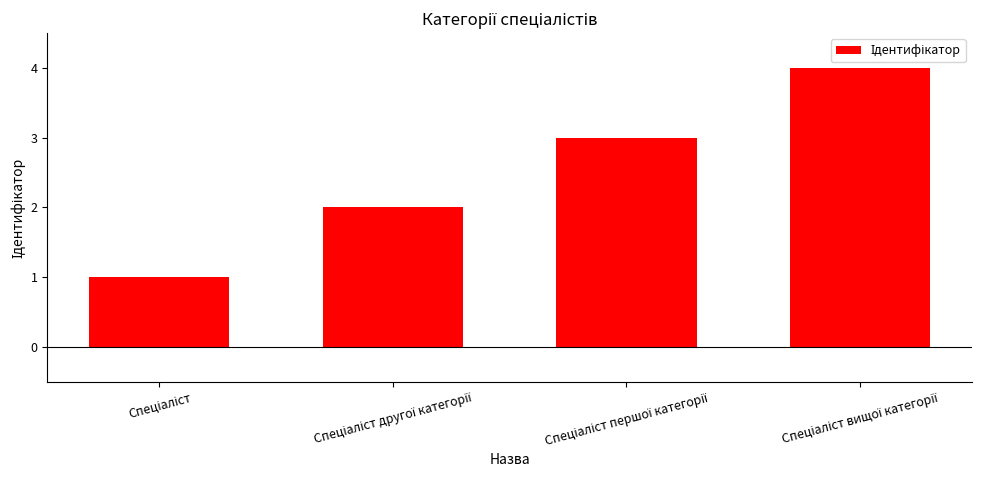

What is the sum of all values?

10